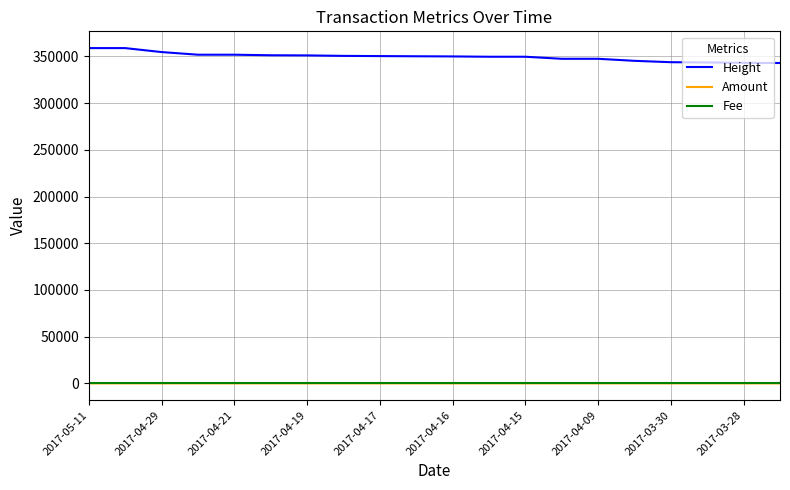

What is the maximum value shown in the chart?

358841.0